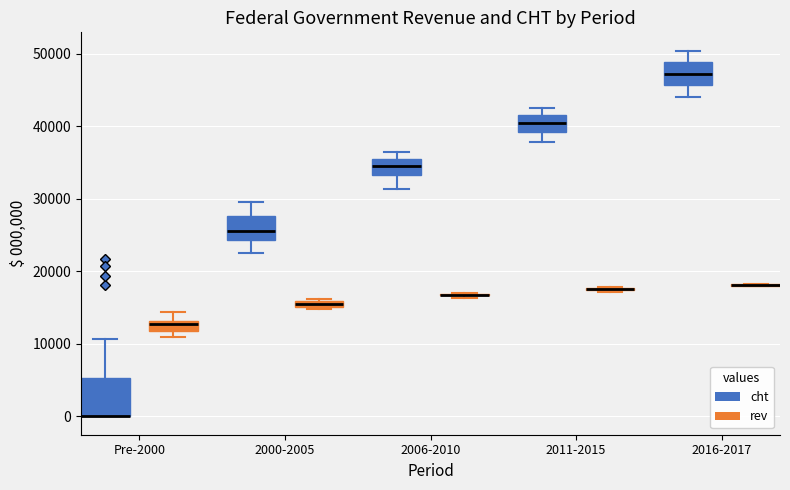

Which box is the tallest, from its lower edge to its upper edge?

Pre-2000 (cht)